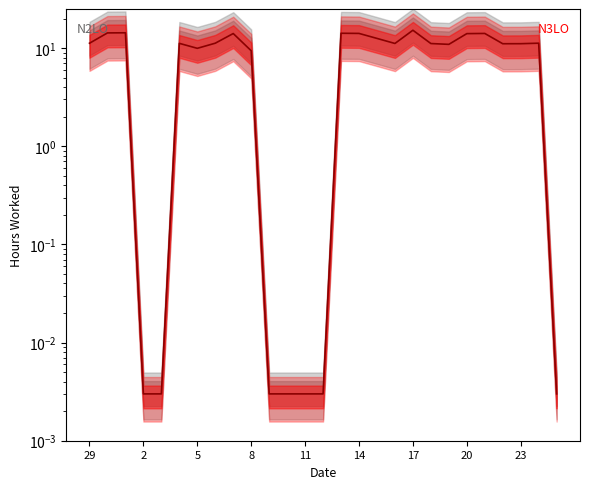

Where is the data nearest to the value 7?

8